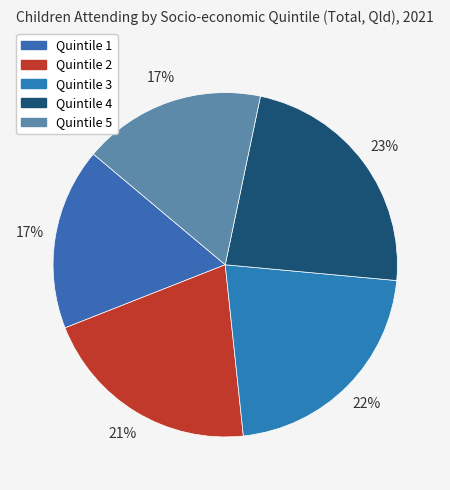

Is Quintile 4 the majority of the pie?

No